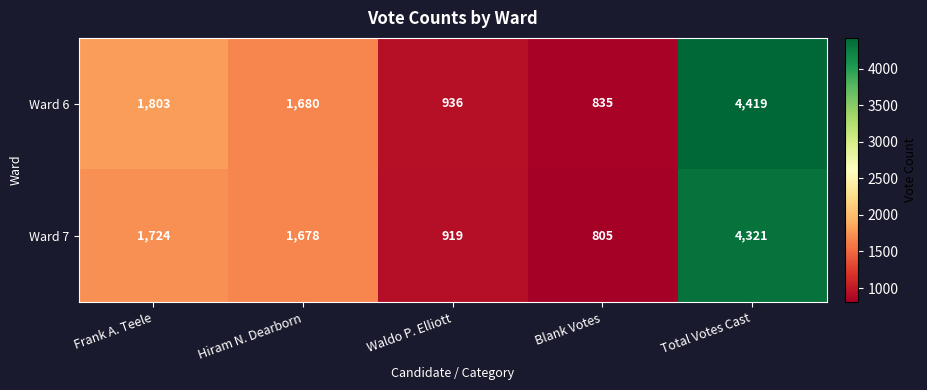

Reading right to left, what are all the values shown in this chart?

Ward 6: 4419	835	936	1680	1803
Ward 7: 4321	805	919	1678	1724